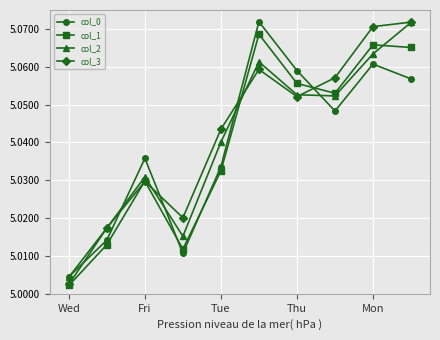

True or false: col_3 has more than 1 interior local peaks.

True